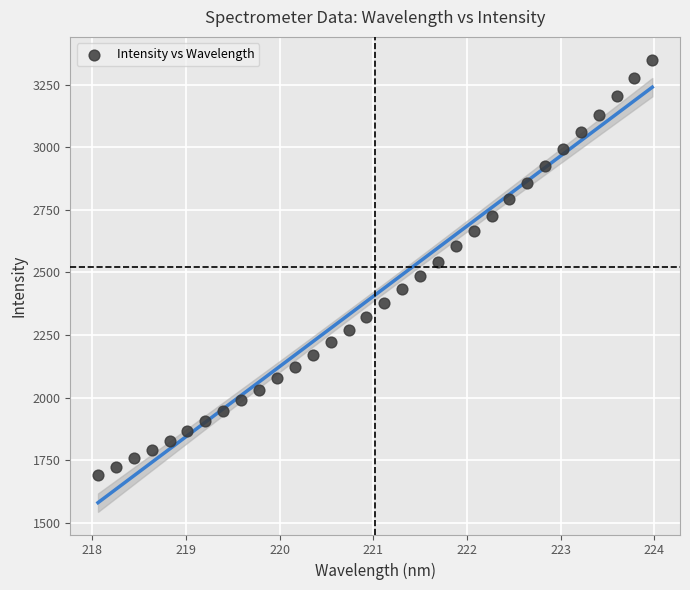

What is the range of X values (max minus min)?

5.9